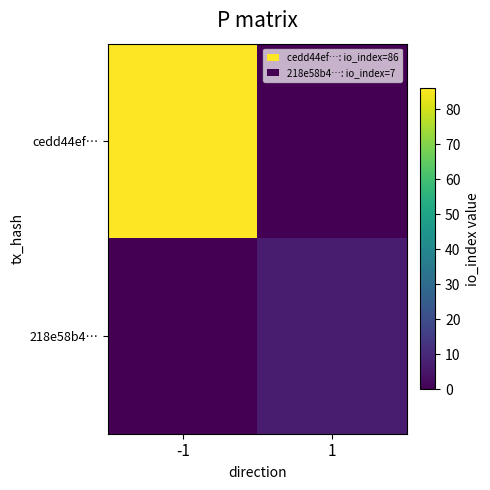

Which series has the largest total across all categories?

cedd44ef…